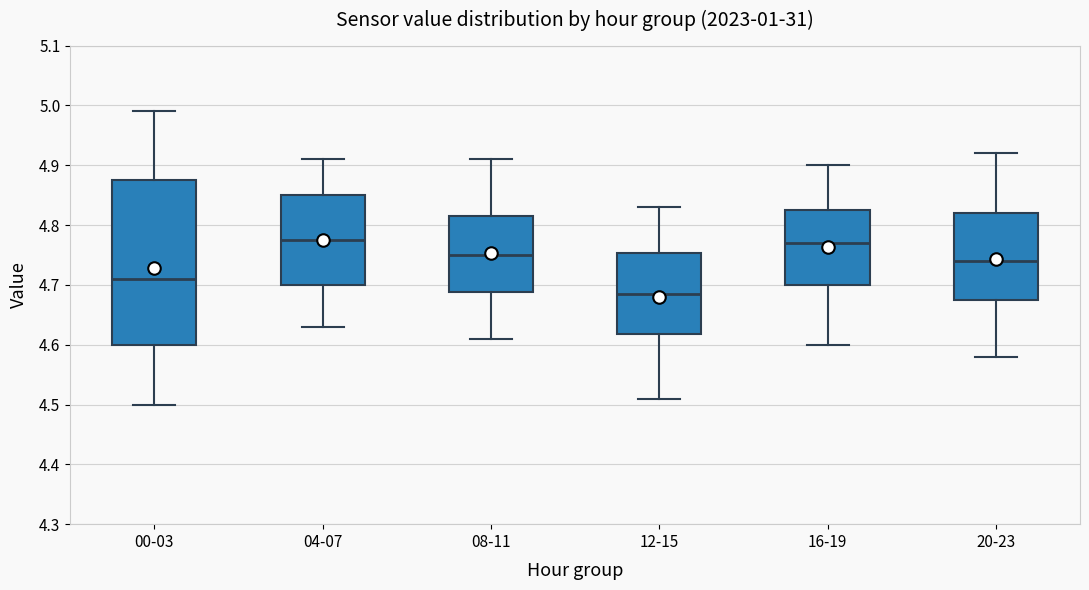

Which box is the tallest, from its lower edge to its upper edge?

00-03